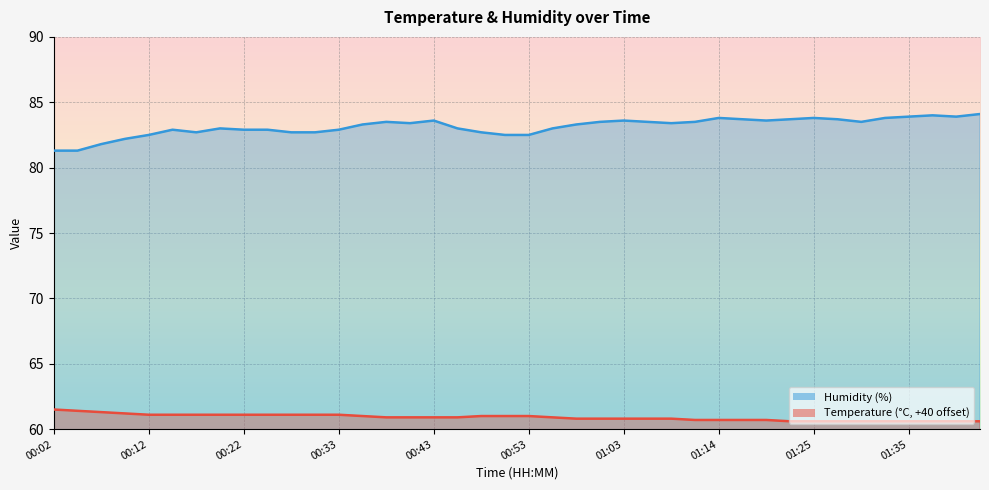

What is the difference between the humidity_line values at 14 and 30?

0.1